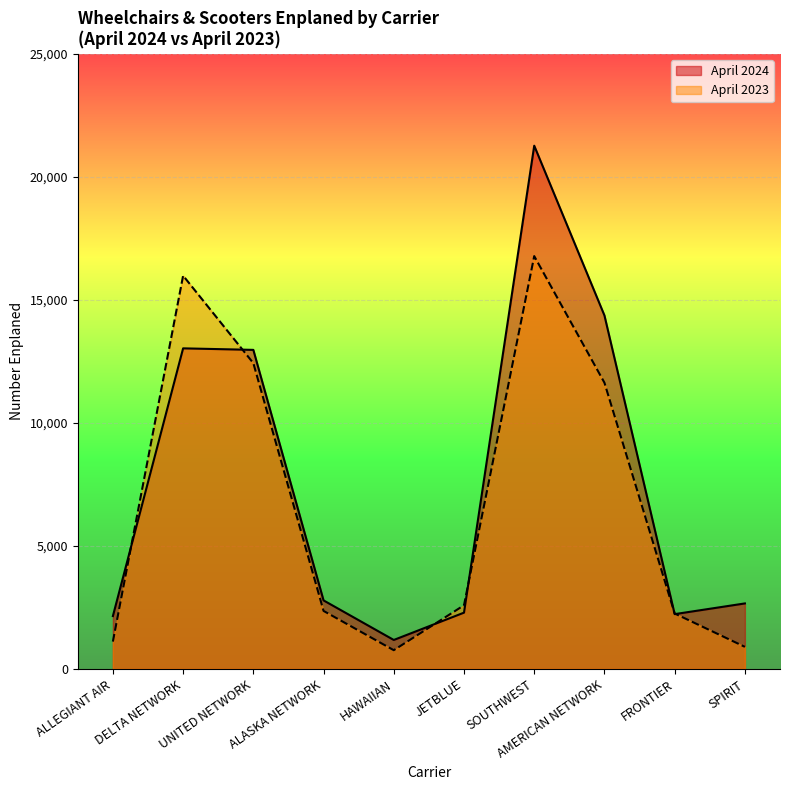

List the series in order of their peak value, highest first.

April 2024, April 2023